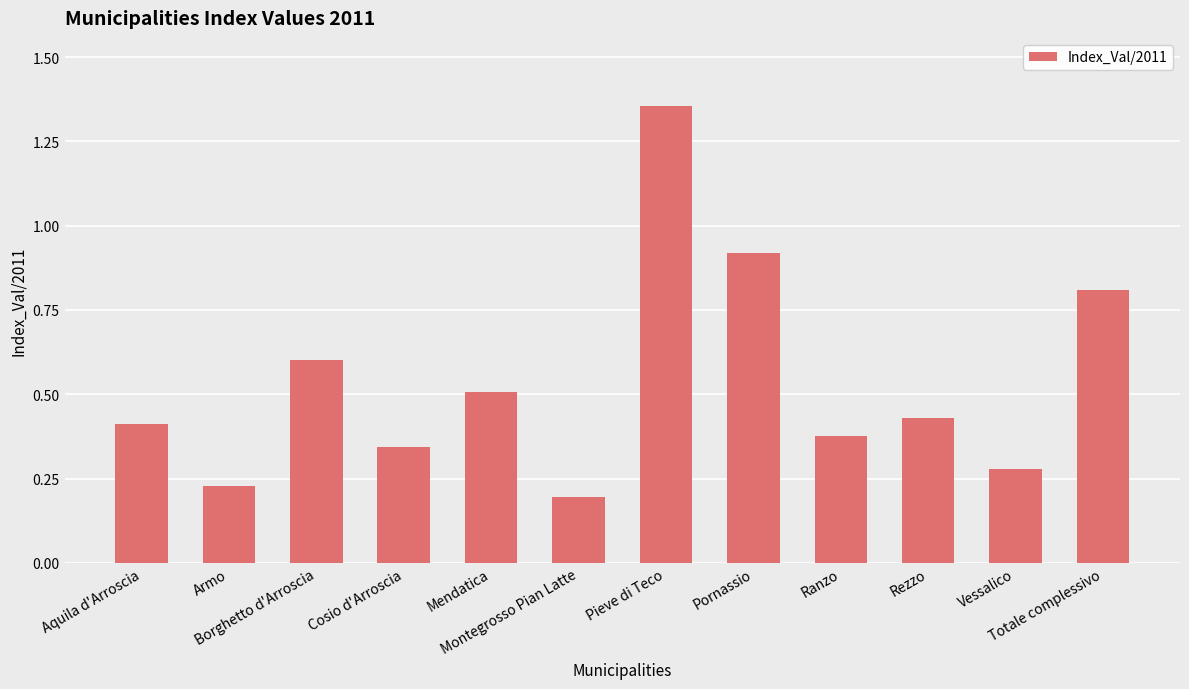

What position from the right is Montegrosso Pian Latte?

7